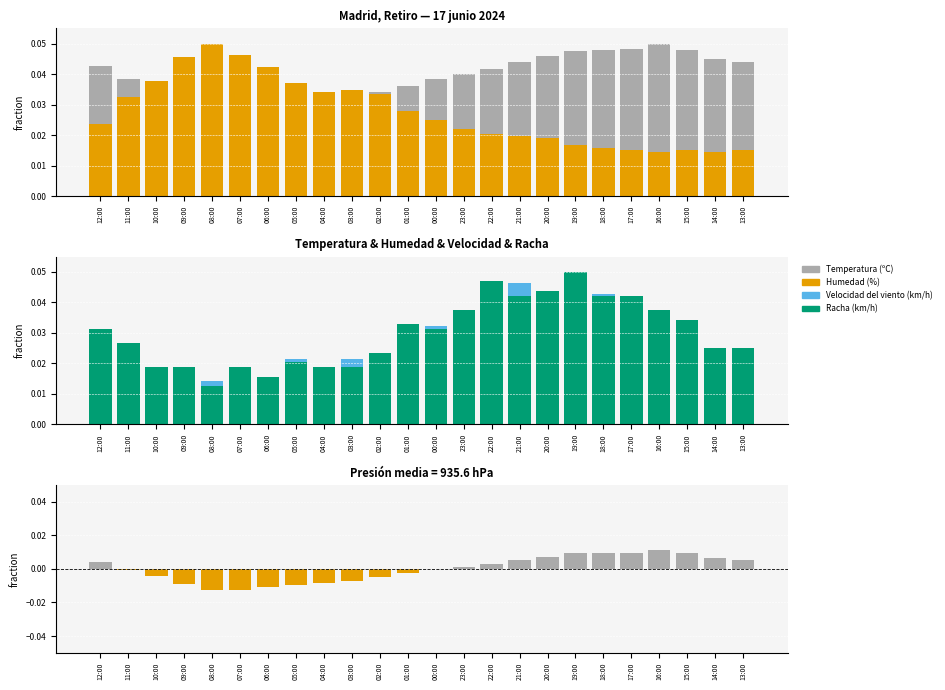

Is the value of Temperatura (ºC) at 14:00 greater than the value of Velocidad del viento (km/h) at 07:00?

Yes